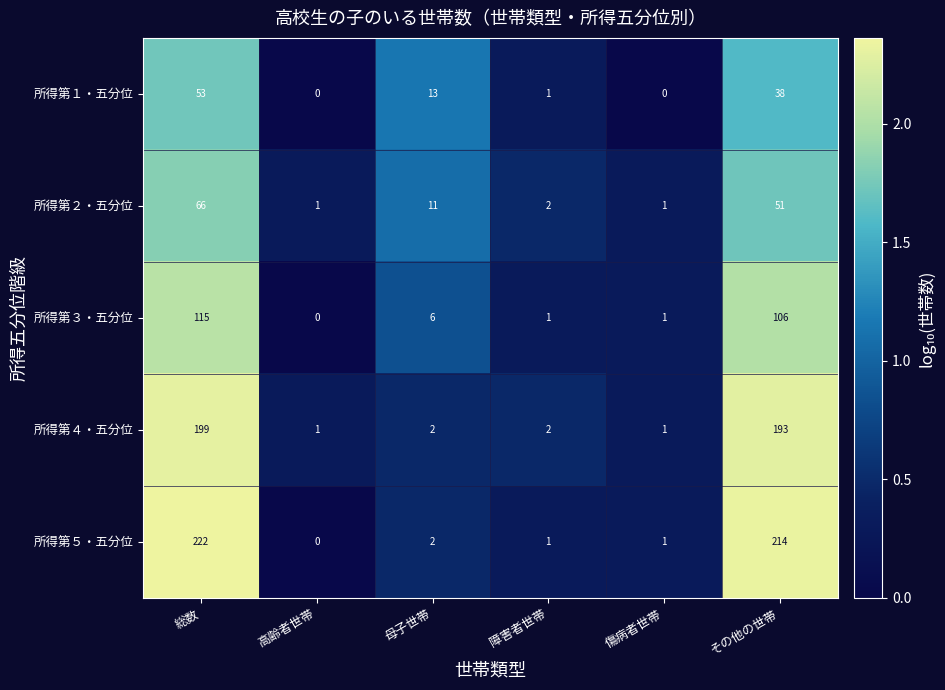

At 総数, list the series in order from largest to smallest.

所得第５・五分位, 所得第４・五分位, 所得第３・五分位, 所得第２・五分位, 所得第１・五分位